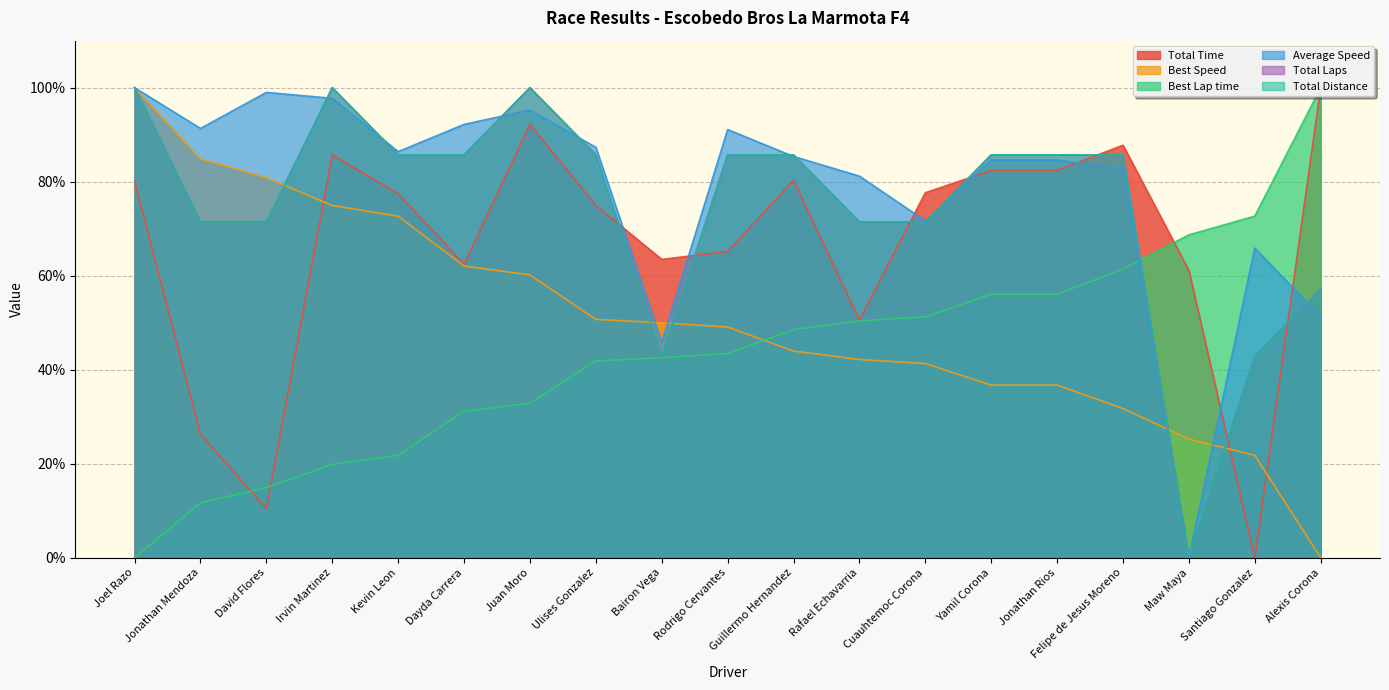

Which series has the largest range (max minus min)?

Total Time